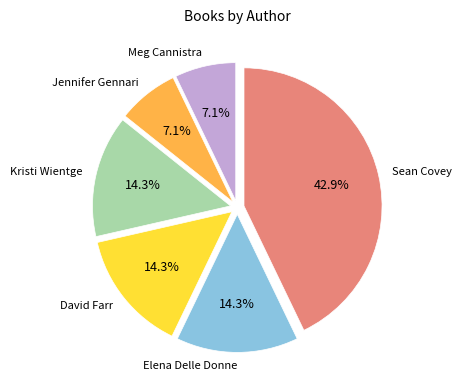

Is there any slice that represents more than half of the pie?

No